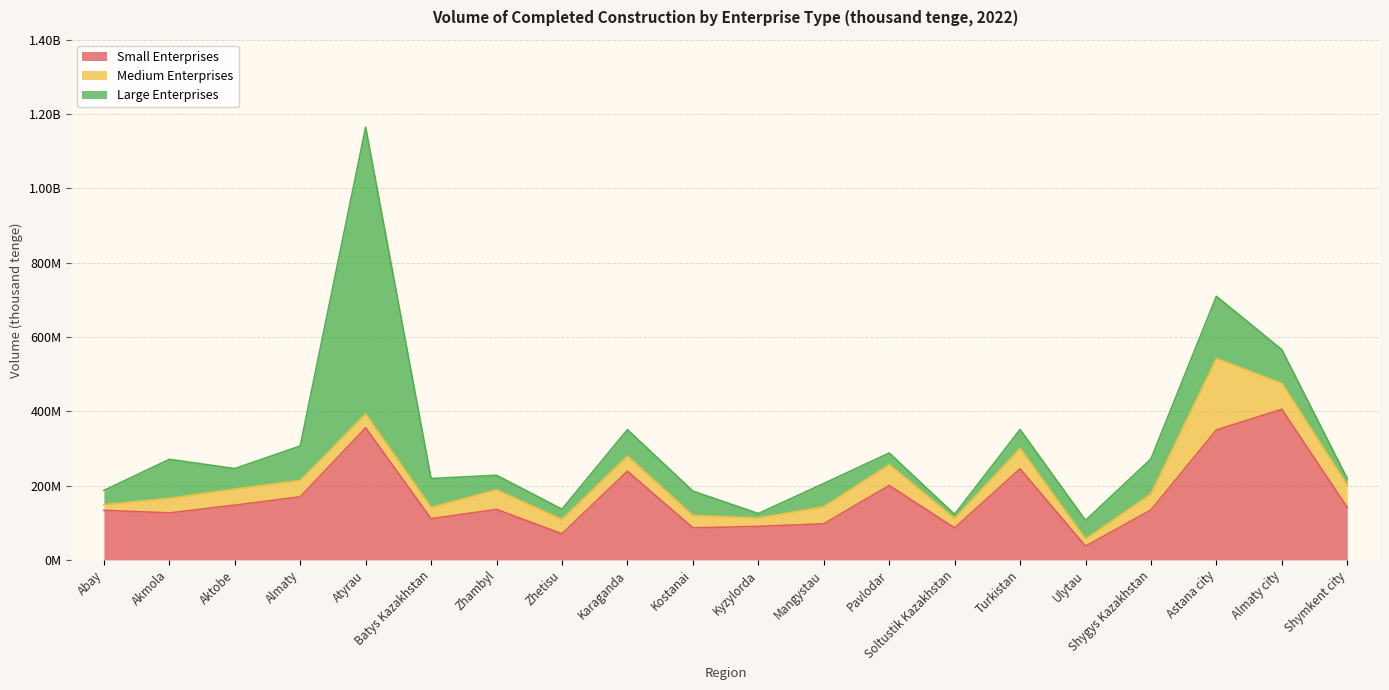

How many series are shown in this chart?

3